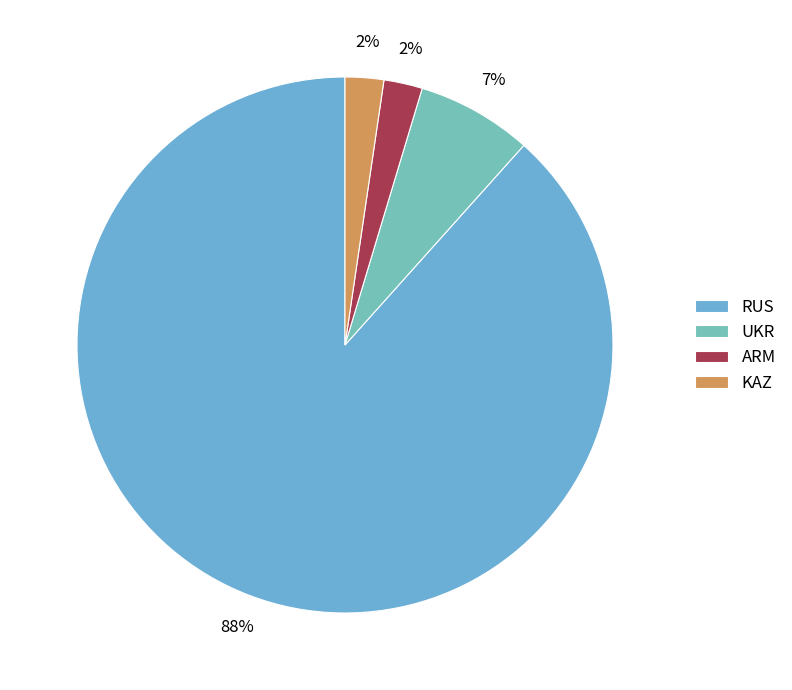

Rank the categories by value from lowest to highest.

ARM, KAZ, UKR, RUS